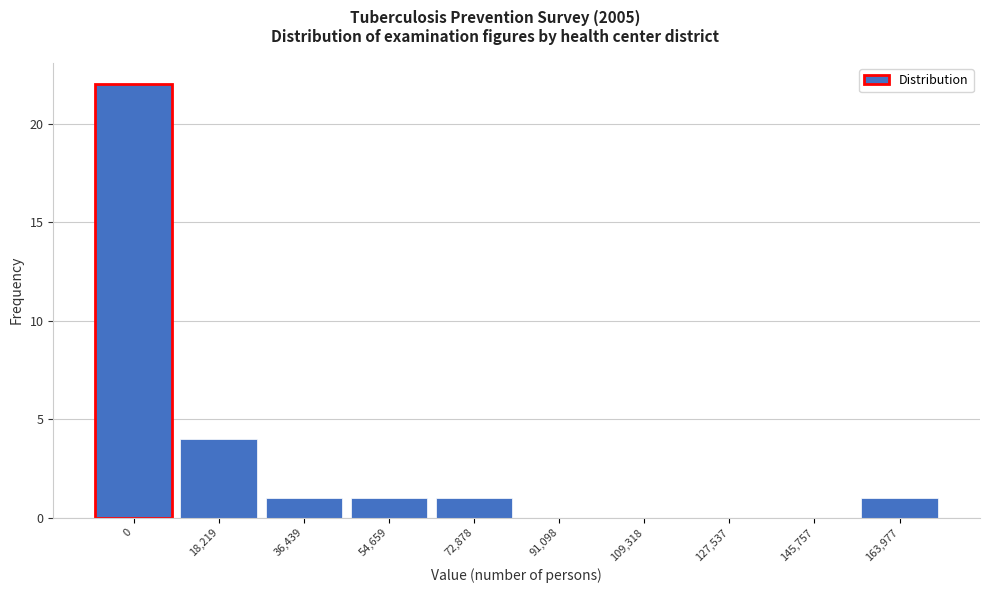

Reading right to left, what are all the values shown in this chart?

163,977=1	145,757=0	127,537=0	109,318=0	91,098=0	72,878=1	54,659=1	36,439=1	18,219=4	0=22